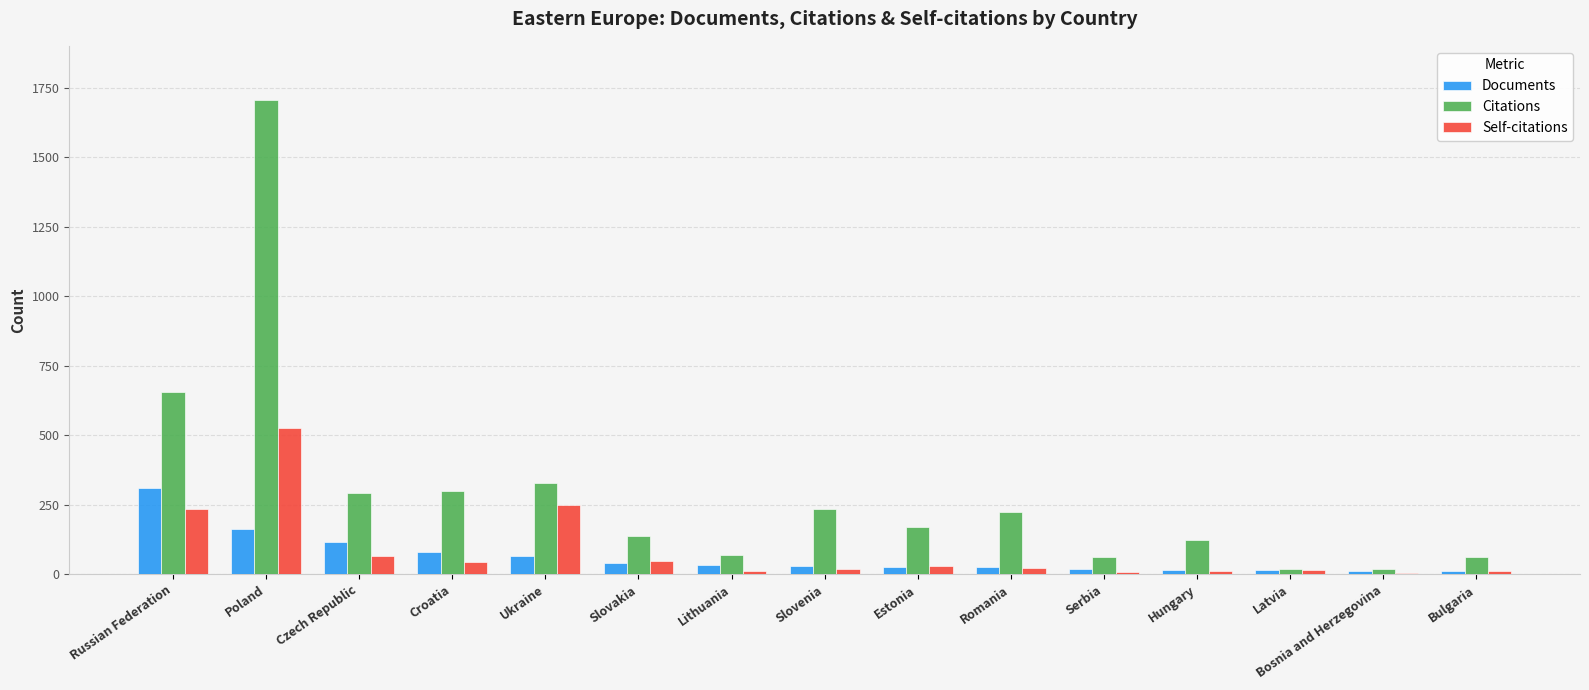

At which category is the sum across all series the highest?

Poland